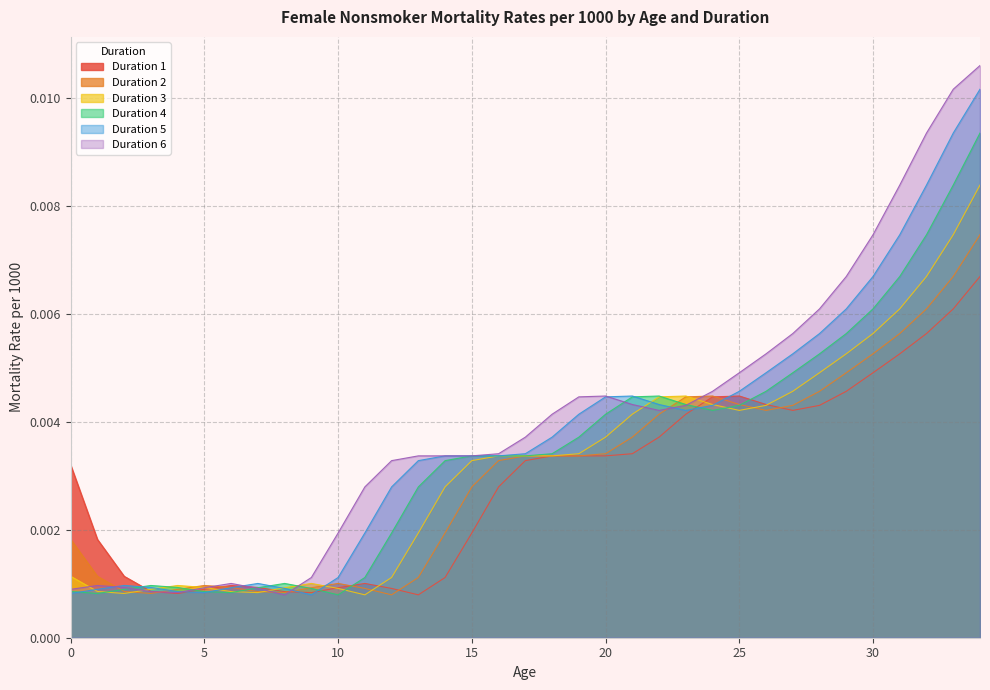

At how many categories does at least one series exceed 0?

35